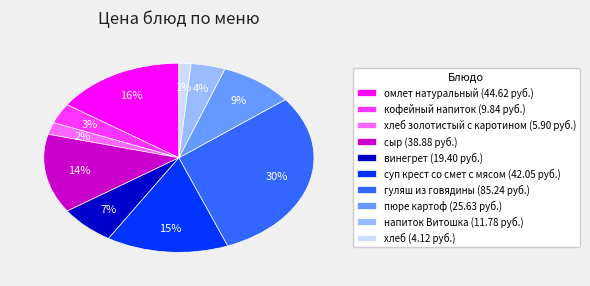

Does any single category account for the majority?

No